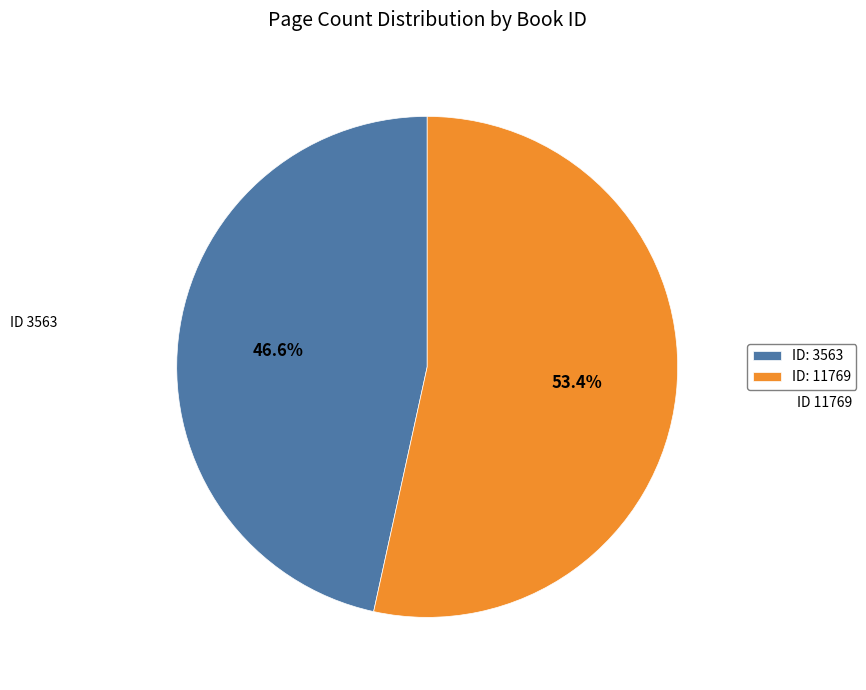

Does ID: 11769 represent more than half of the total?

Yes